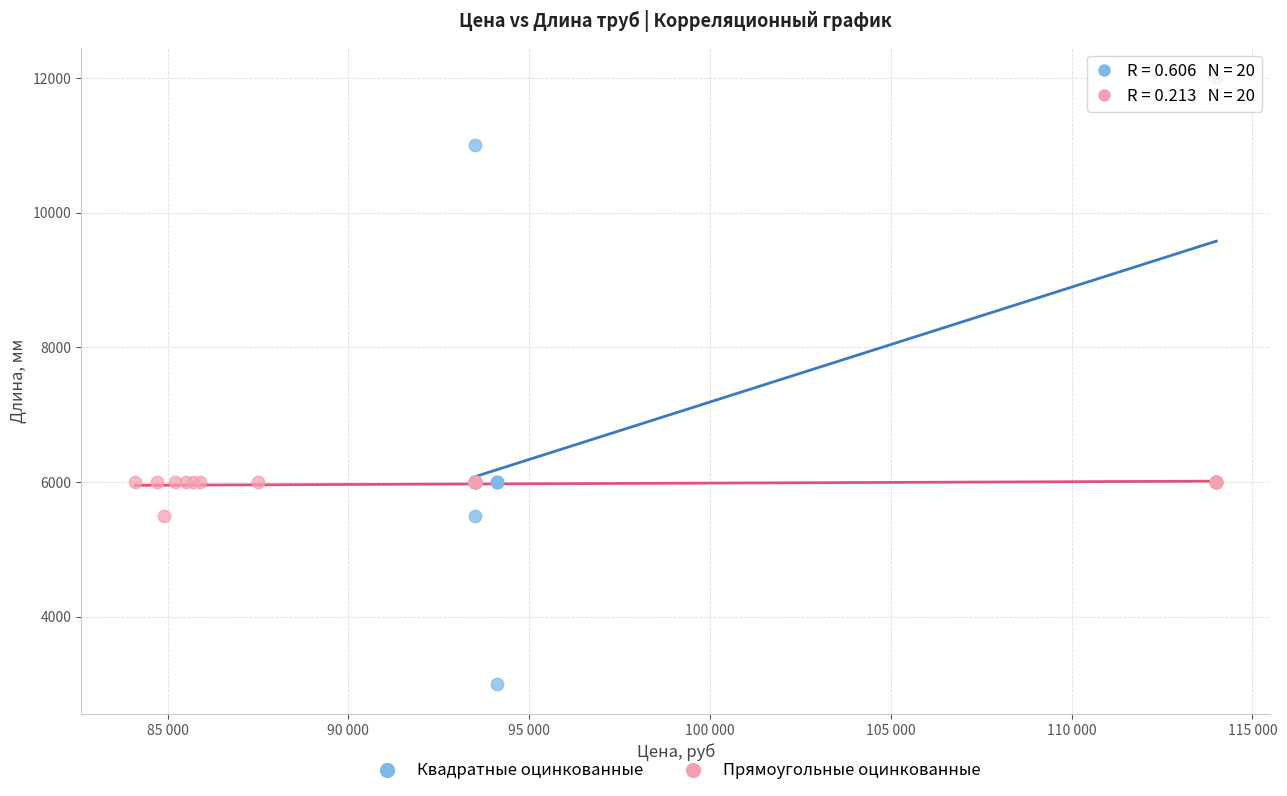

Which series contains the highest Y value?

Квадратные оцинкованные